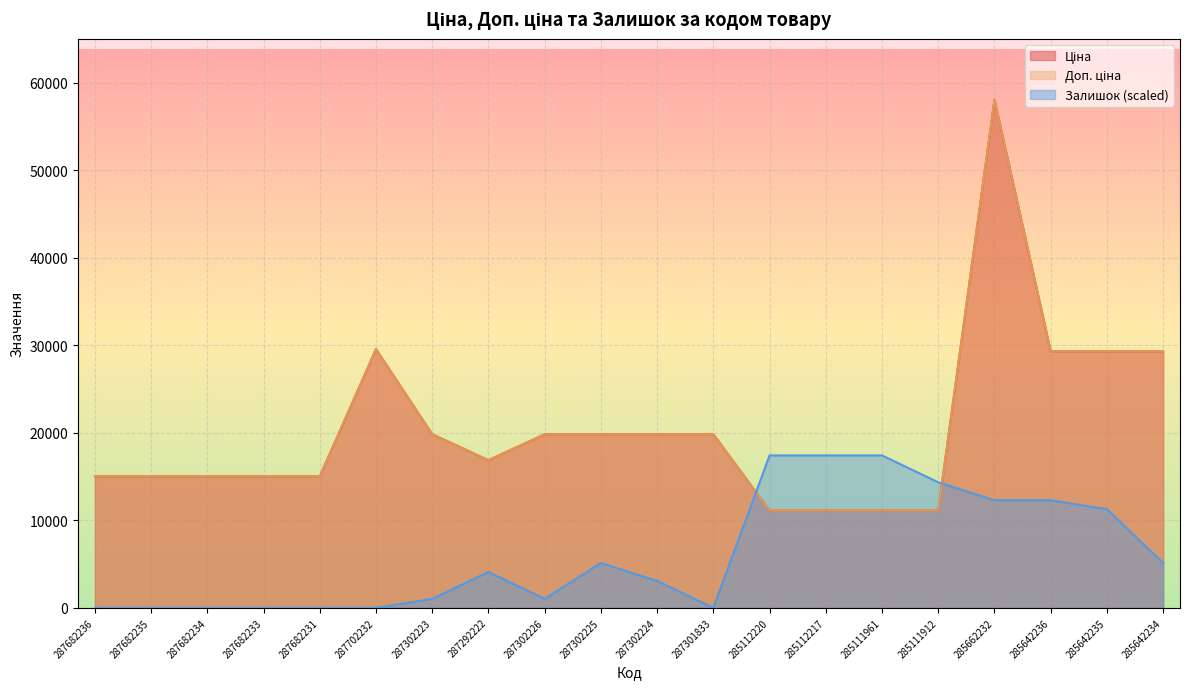

What are all the series names shown in the legend?

Ціна, Доп. ціна, Залишок